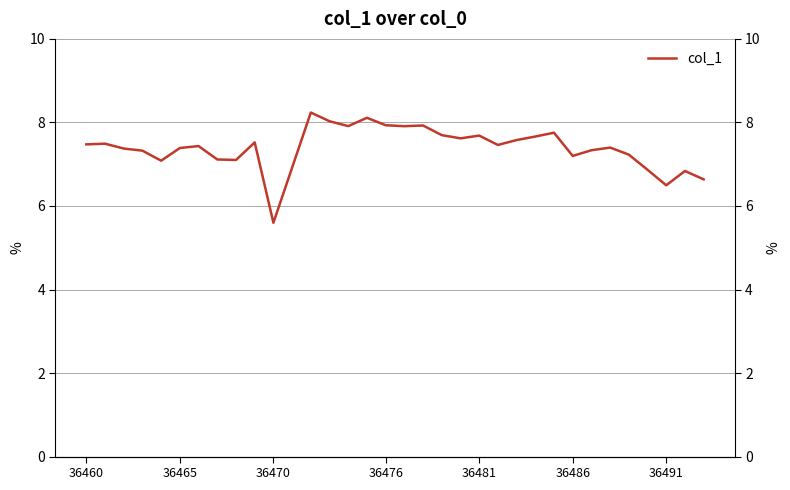

Is this an area chart (filled region under the line)?

No